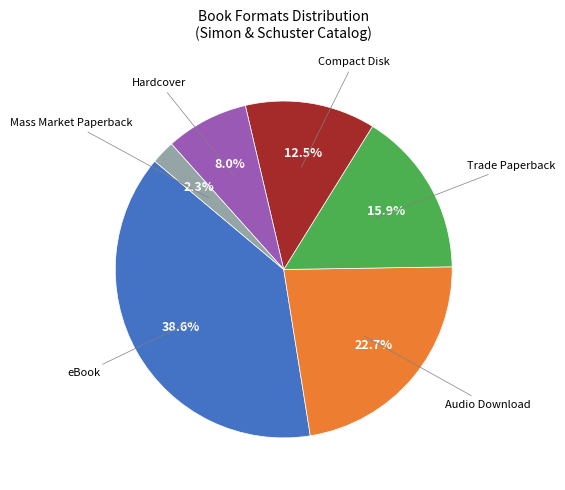

Does any single category account for the majority?

No